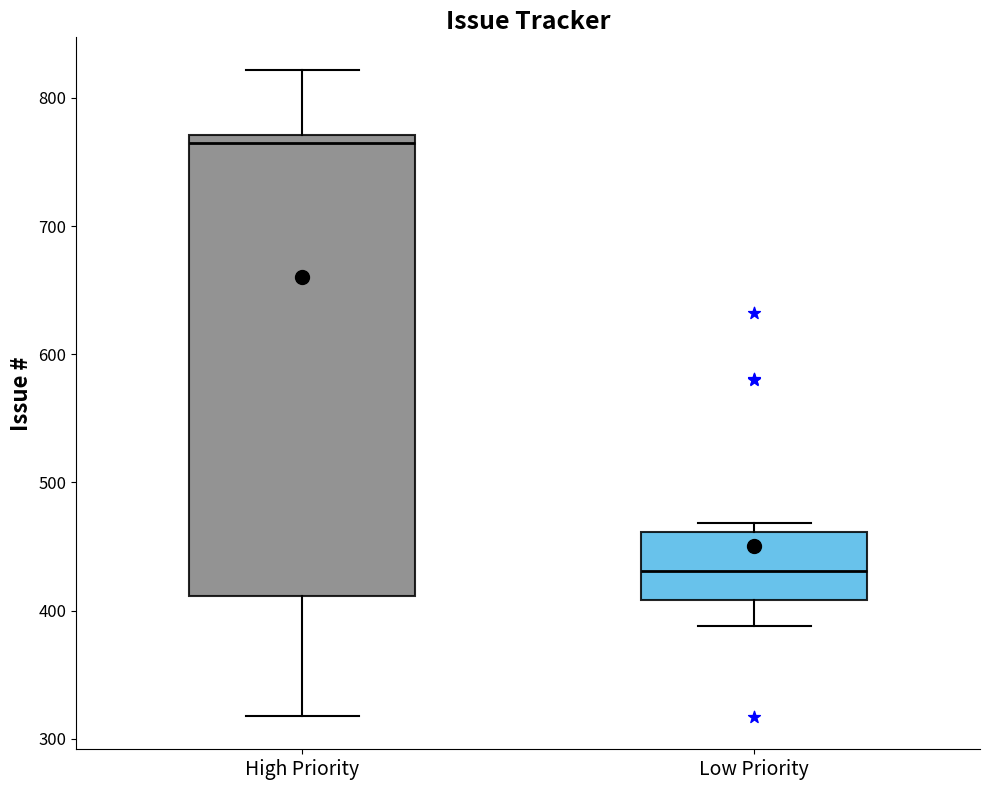

Where is the upper edge of the box for High Priority on the y-axis? The values are not printed on the chart, so give them approximately, as read against the axis.

770